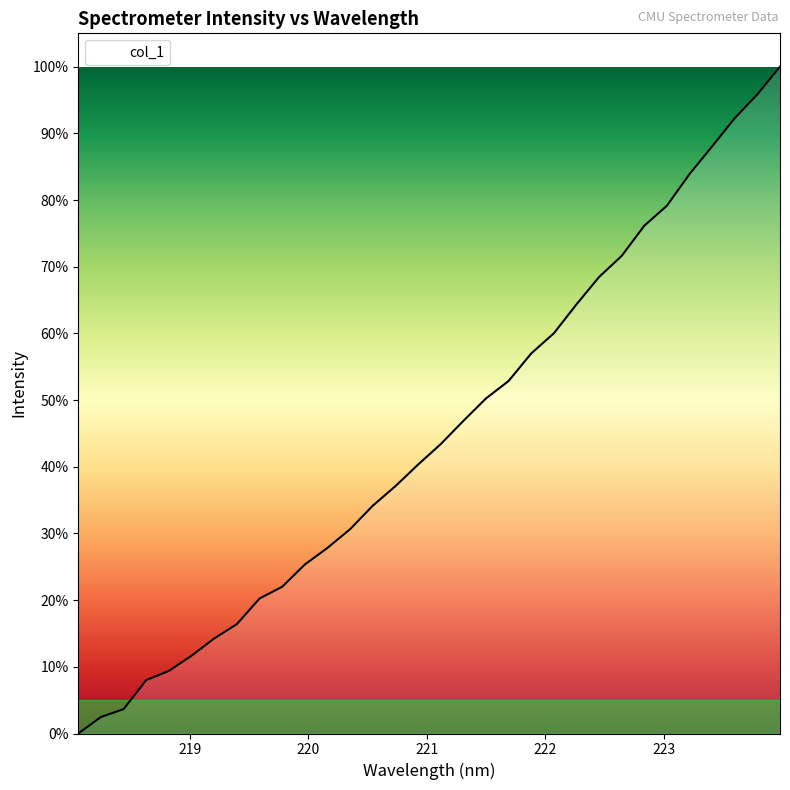

What is the greatest value displayed?

100.0